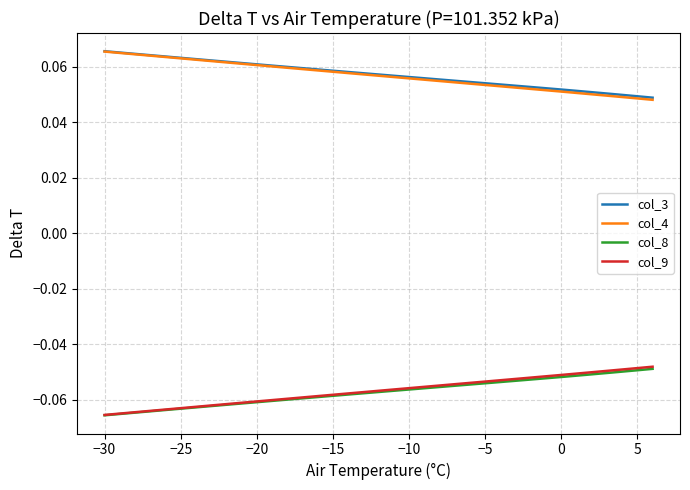

What are all the series names shown in the legend?

col_3, col_4, col_8, col_9